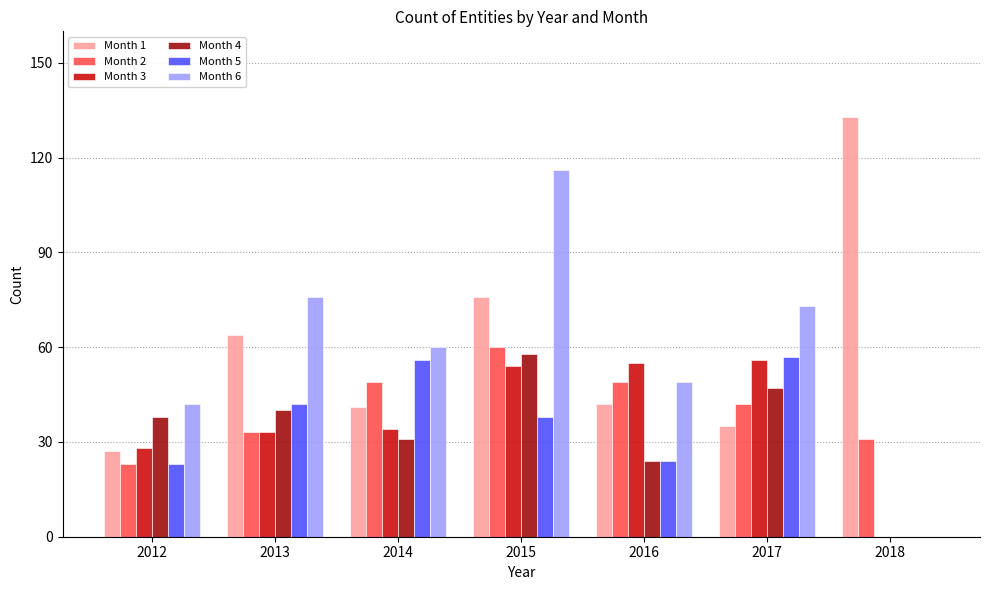

Where does the Month 2 series first go above 42?

2014